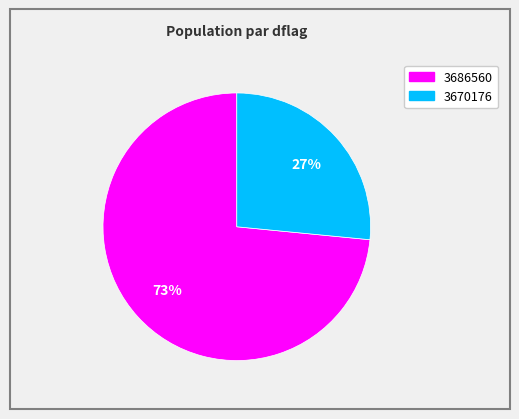

Which has a higher value, 3670176 or 3686560?

3686560